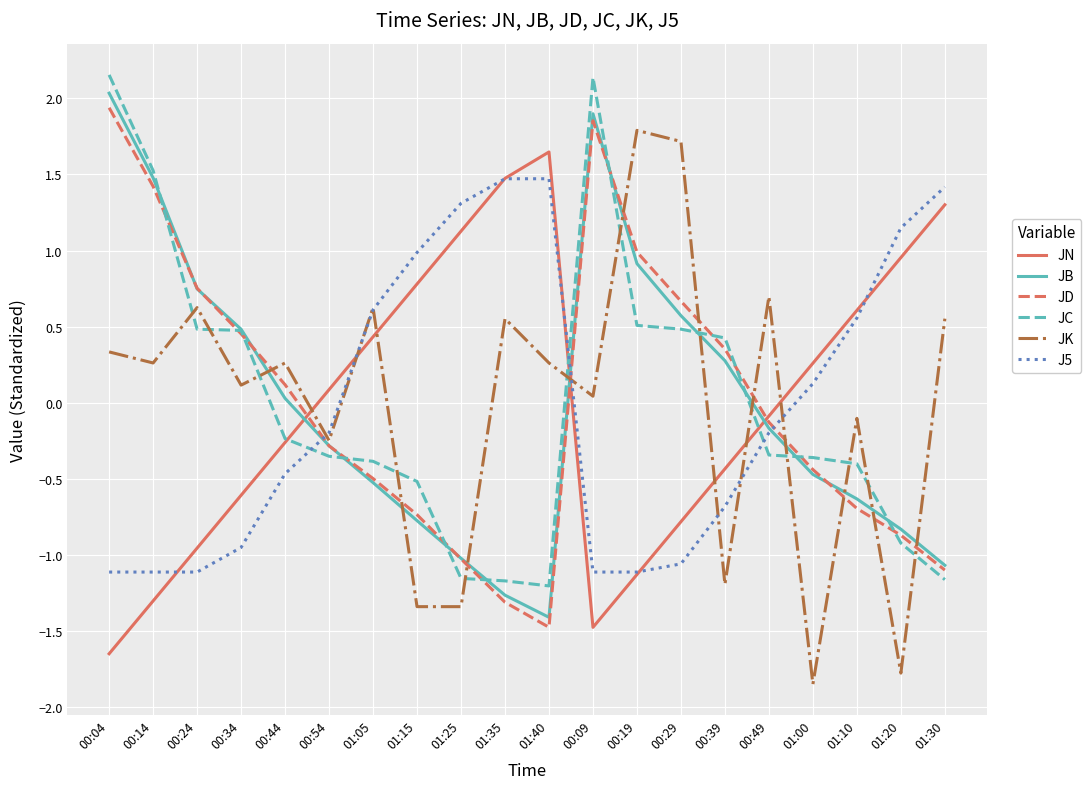

What is the spread (max minus min) of values at 00:14?

2.8